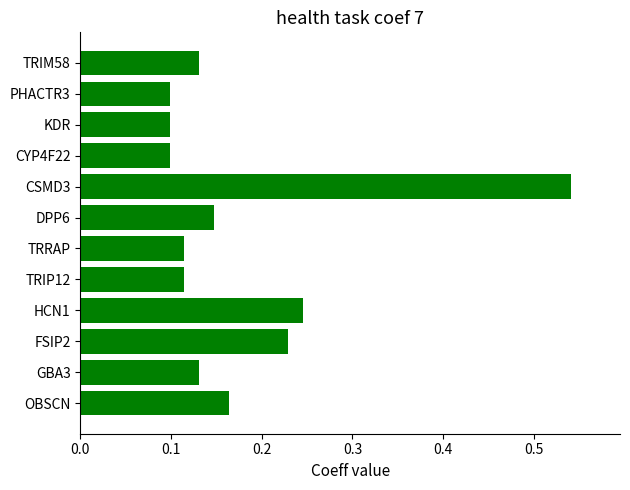

What is the change in value from CSMD3 to CYP4F22?

-0.4